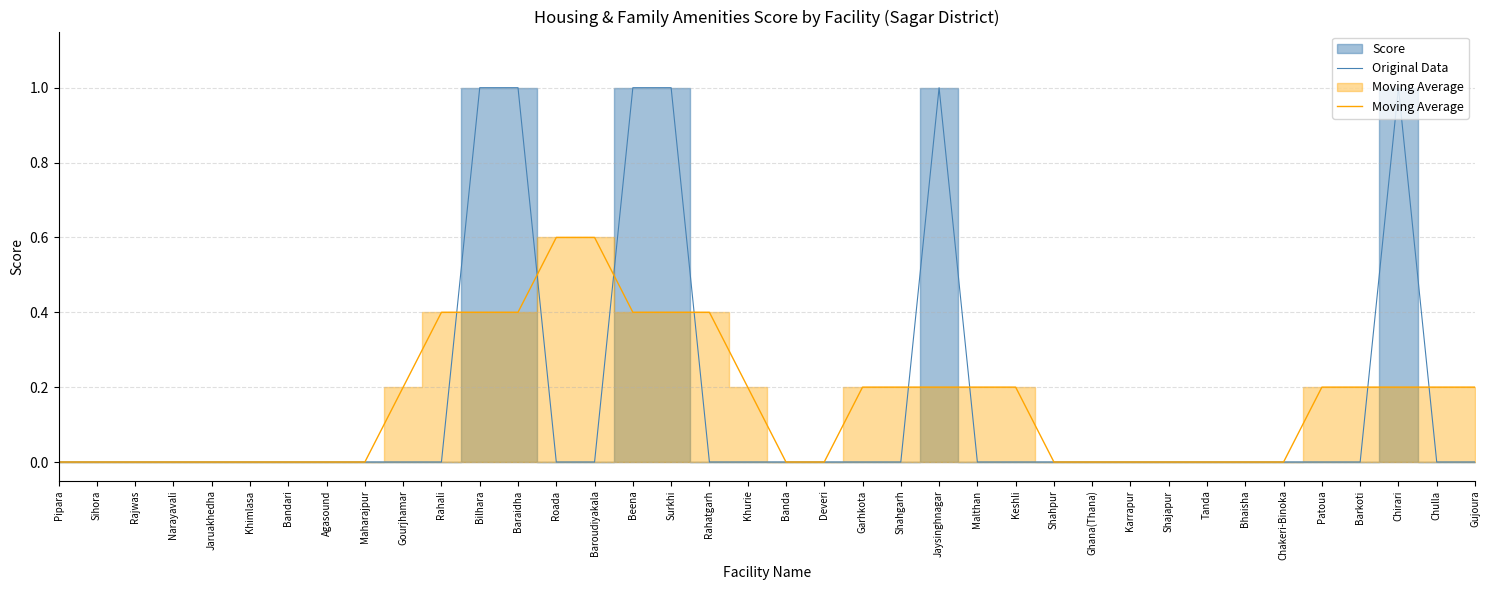

What position from the right is Agasound?

31